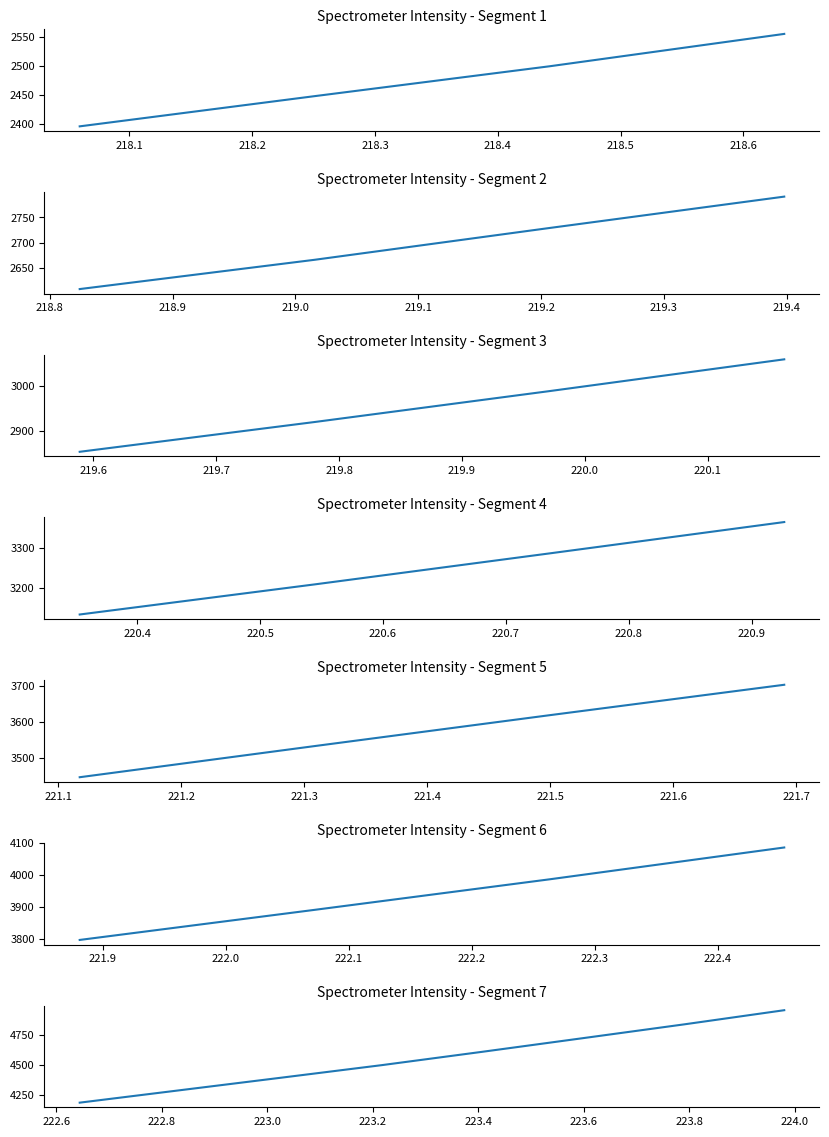

Does the chart display data point markers on the line(s)?

No